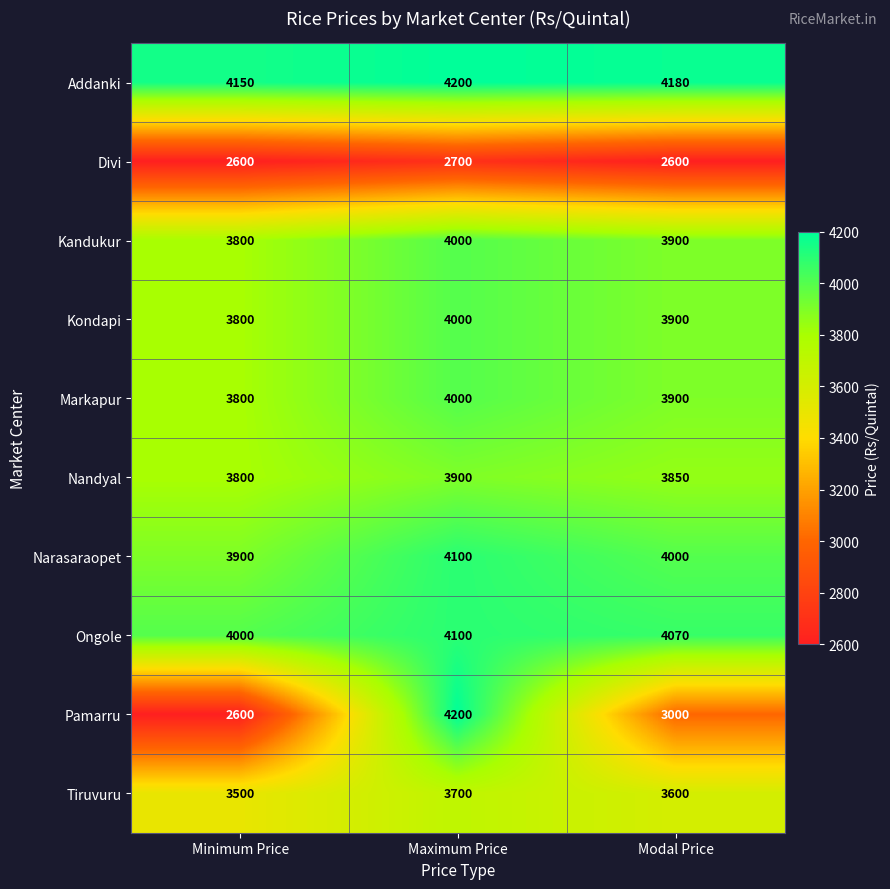

How many categories are shown in the chart?

3